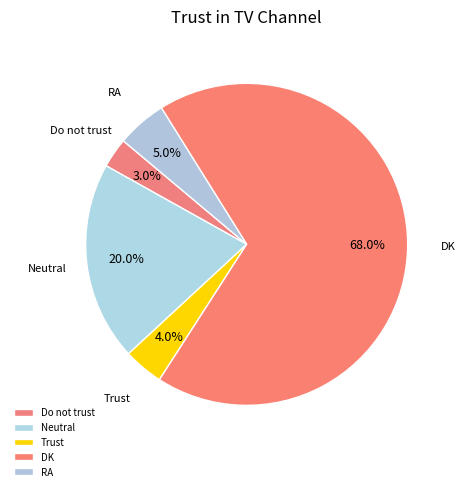

To the nearest percent, what percentage of the pie is DK?

68%